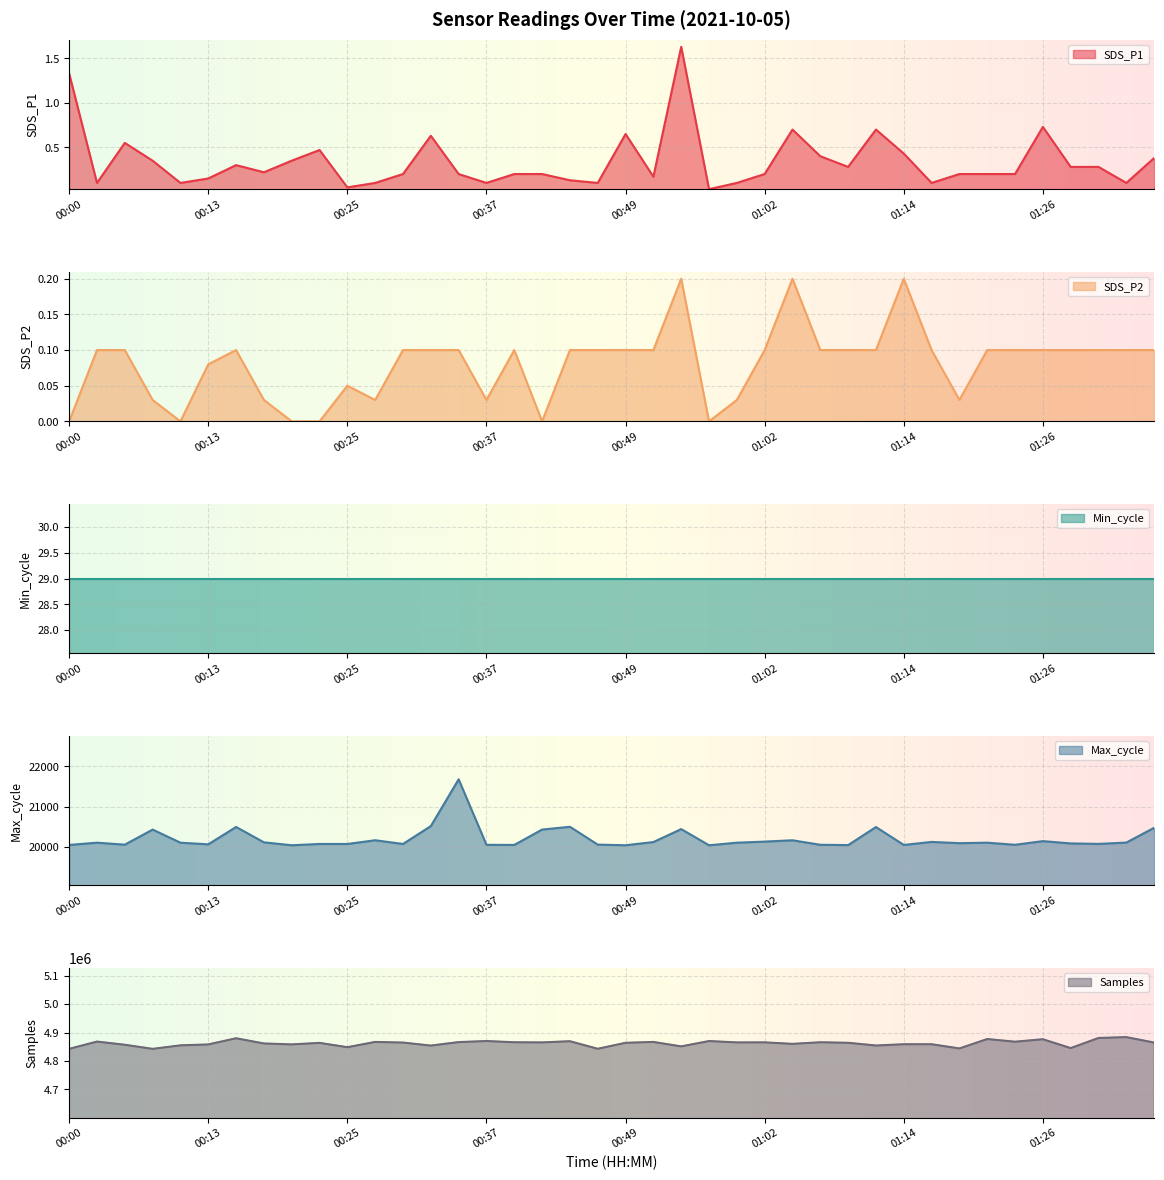

What position from the left is 01:29?

37